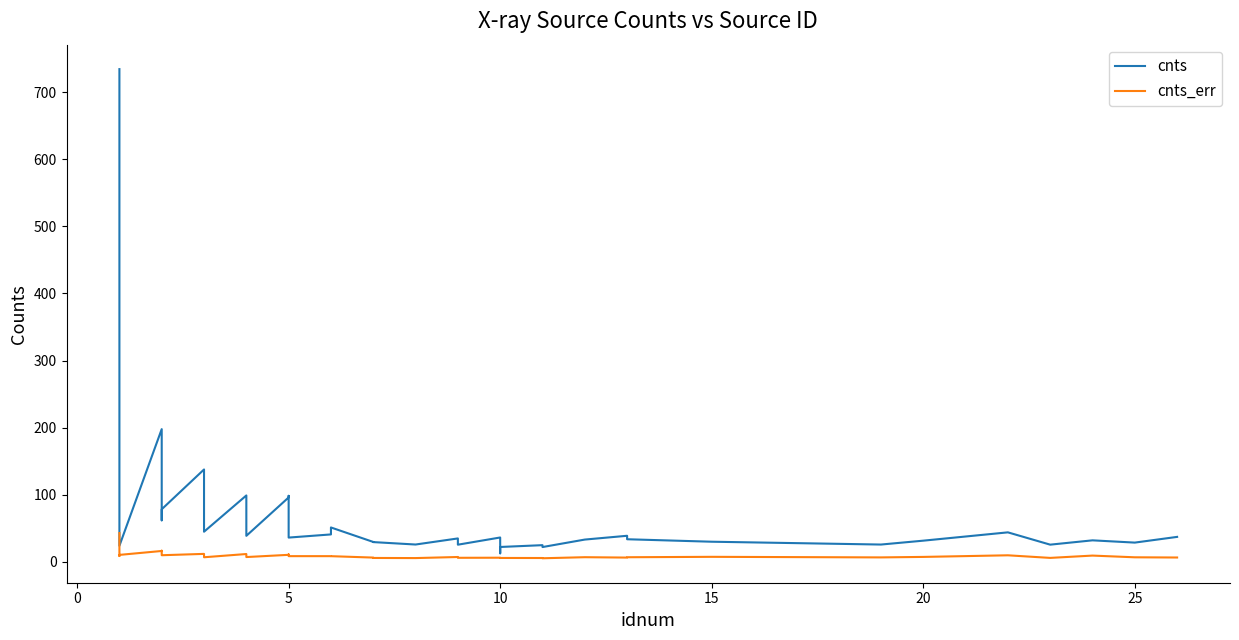

What is the difference between the second highest and second lowest values in the cnts_err series?

11.0